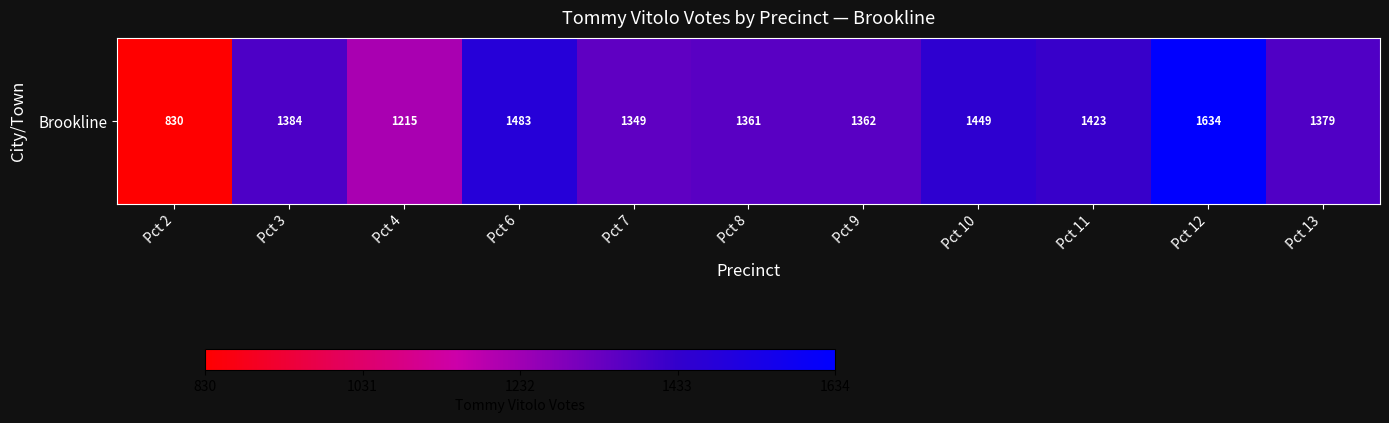

Reading left to right, what are all the values shown in this chart?

830	1384	1215	1483	1349	1361	1362	1449	1423	1634	1379